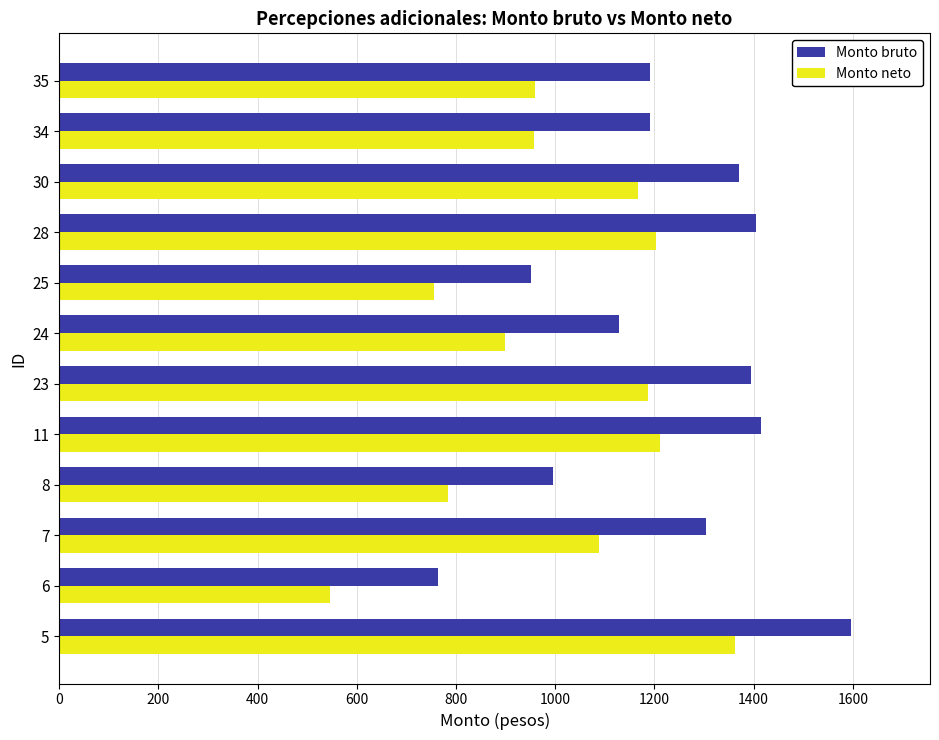

Rank the series at 8 from lowest to highest value.

Monto neto, Monto bruto